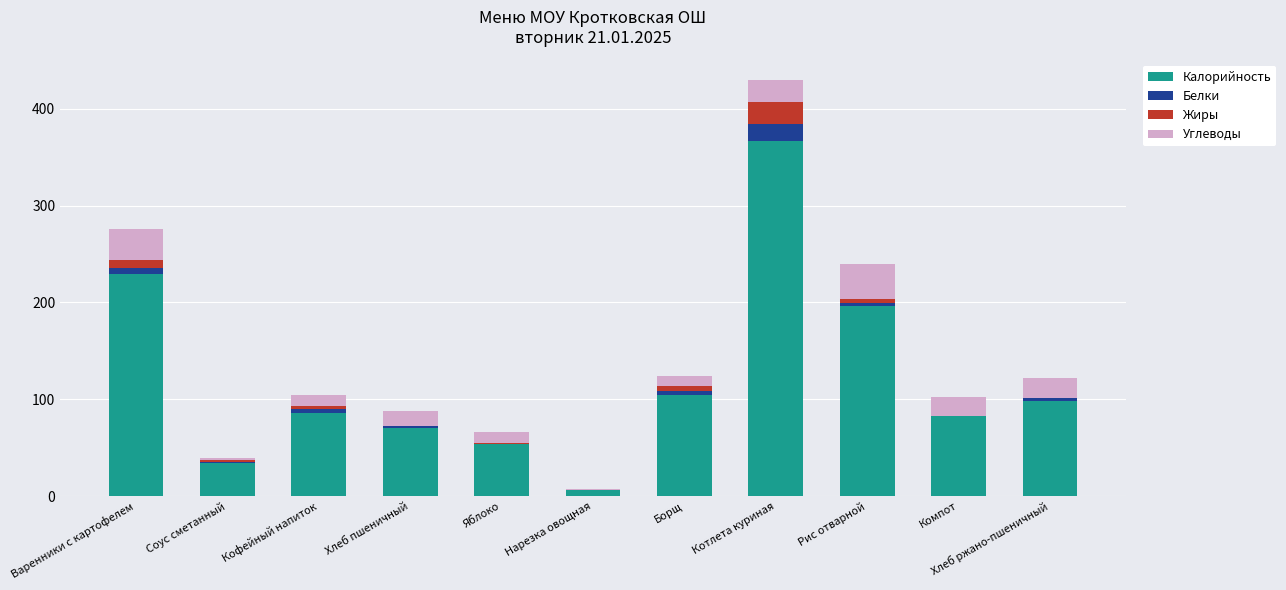

What is the sum of all Калорийность values?

1326.1